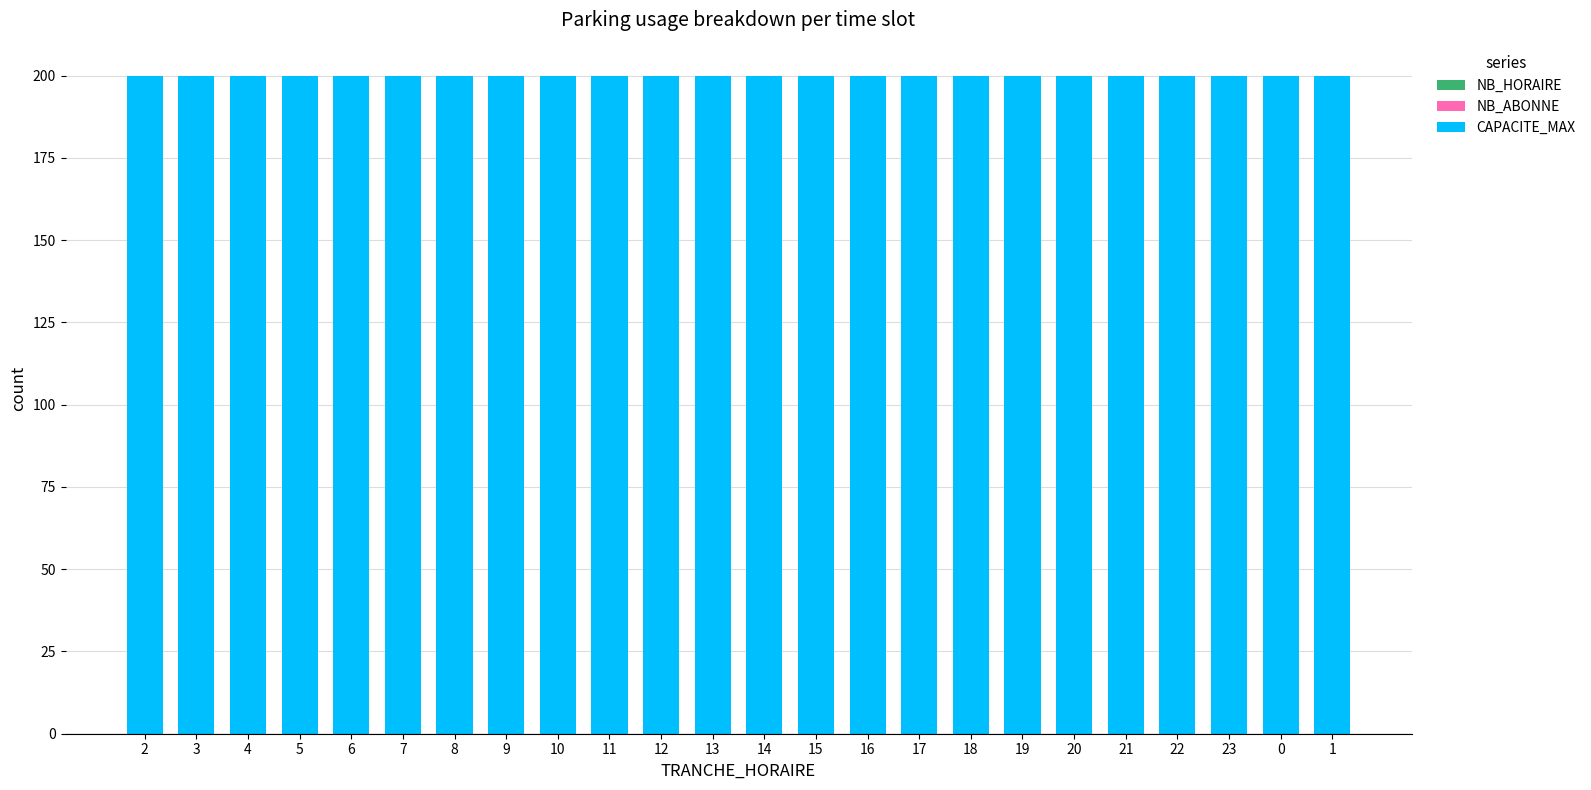

Which label corresponds to the smallest value in the chart?

2